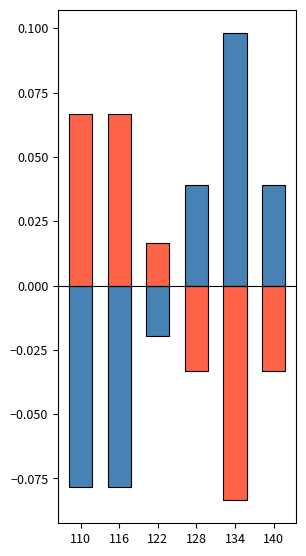

Does the chart contain any negative values?

Yes